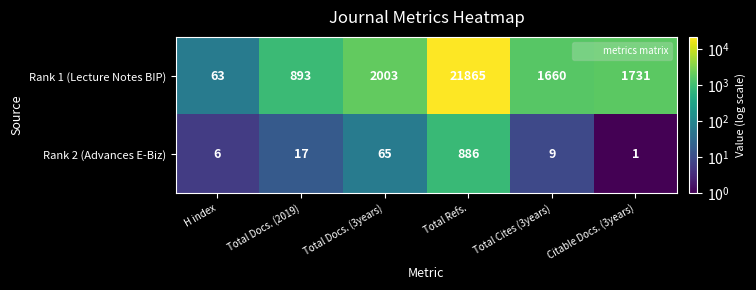

Reading left to right, what are all the values shown in this chart?

Rank 1 (Lecture Notes BIP): H index=63	Total Docs. (2019)=893	Total Docs. (3years)=2003	Total Refs.=21865	Total Cites (3years)=1660	Citable Docs. (3years)=1731
Rank 2 (Advances E-Biz): H index=6	Total Docs. (2019)=17	Total Docs. (3years)=65	Total Refs.=886	Total Cites (3years)=9	Citable Docs. (3years)=1